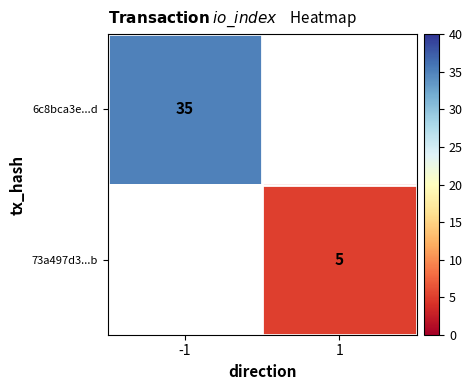

The value of 73a497d3...b at 1 is 5. True or false?

True